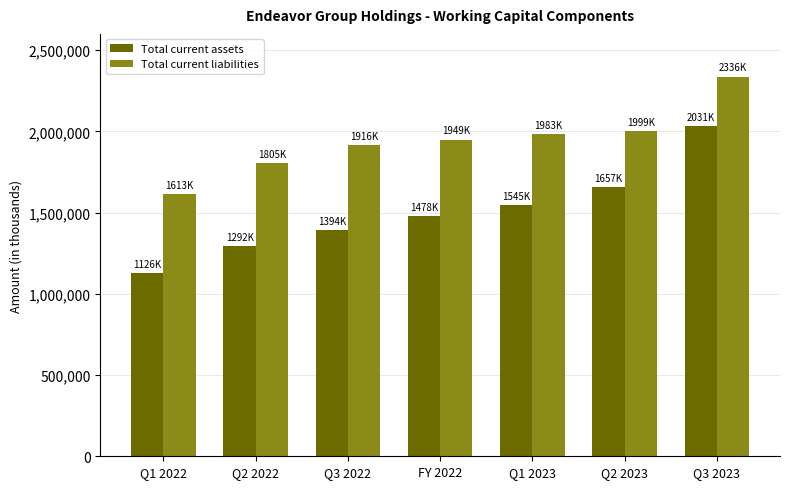

Rank the series by their average value, from lowest to highest.

Total current assets, Total current liabilities